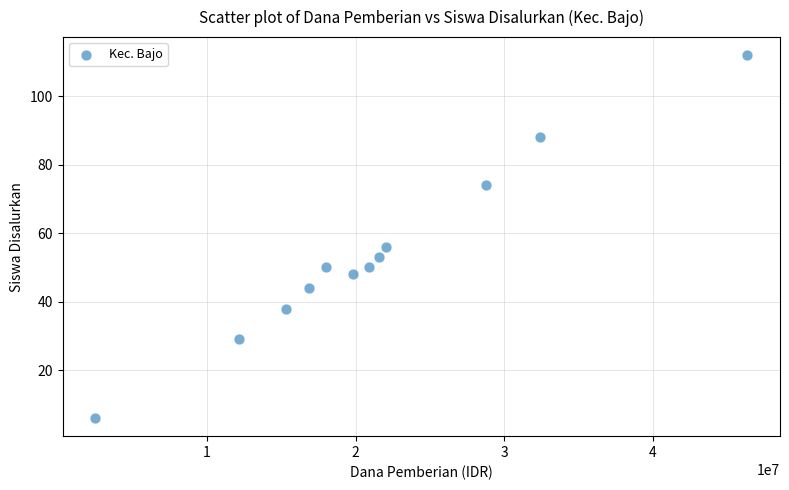

What Y value in the scatter plot is closest to 59?

56